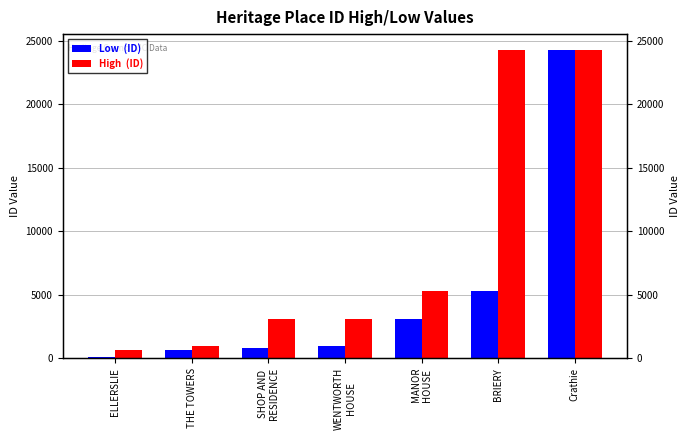

Count the number of categories in the chart.

7